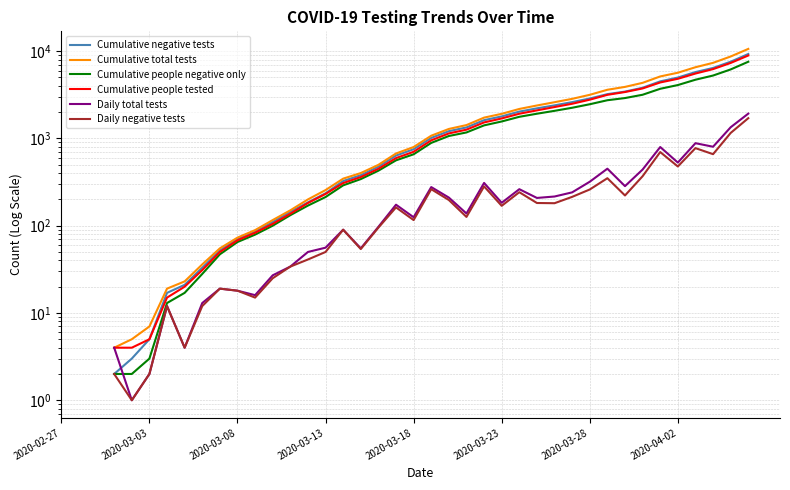

The value of Cumulative people negative only at 28 is 2071.0. True or false?

True